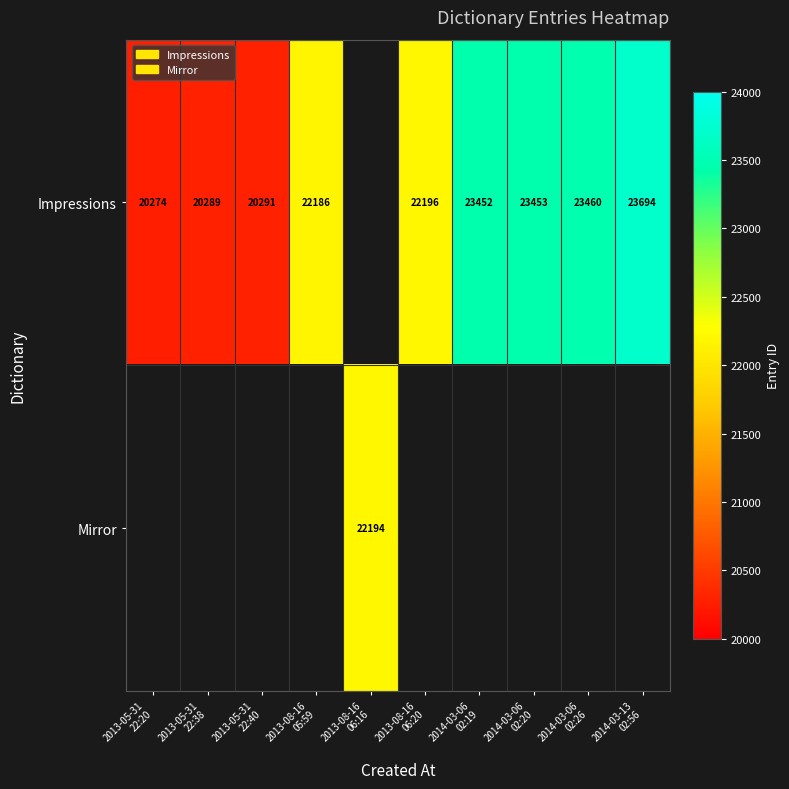

Rank the series by their average value, from lowest to highest.

Impressions, Mirror